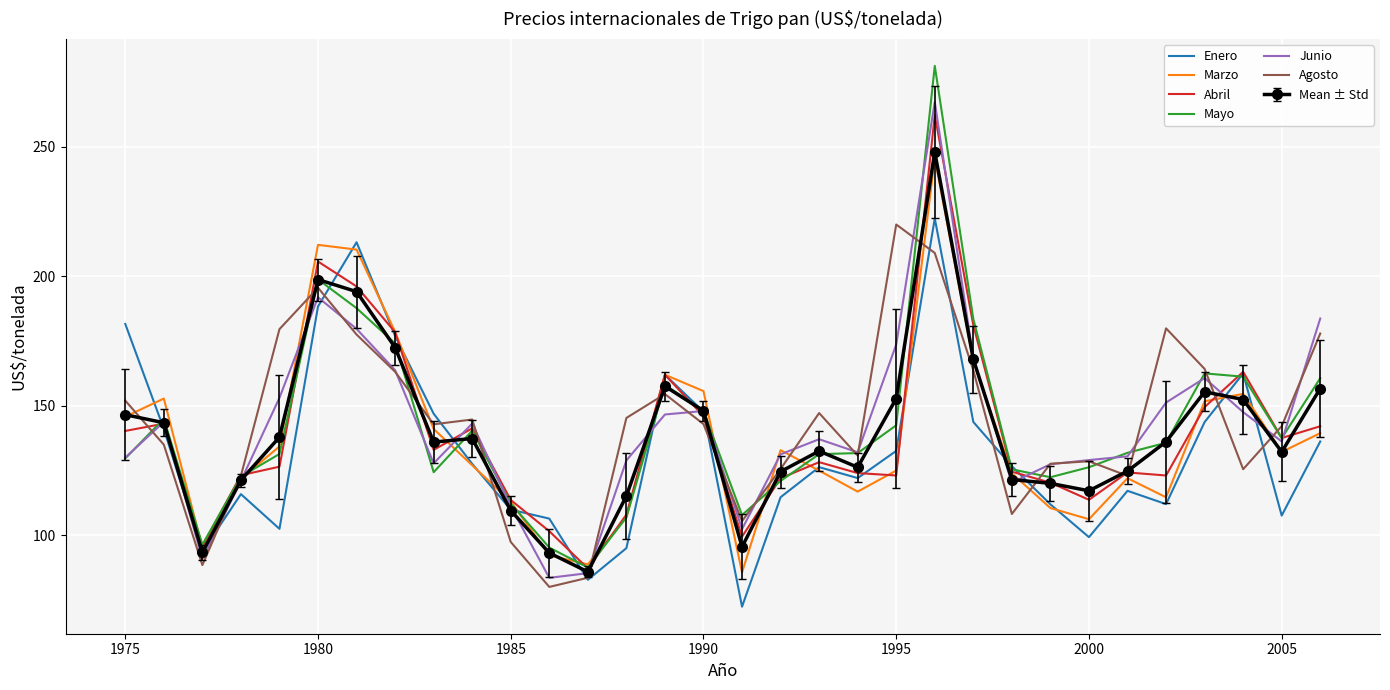

Which series has the widest spread of values?

Mayo